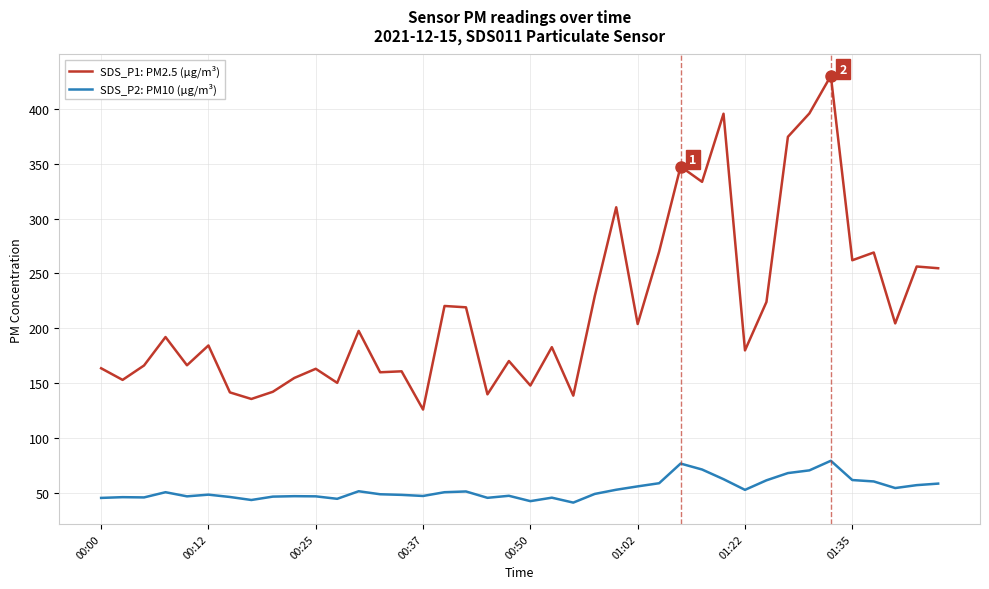

List the series in order of their overall mean, lowest first.

SDS_P2: PM10 (µg/m³), SDS_P1: PM2.5 (µg/m³)